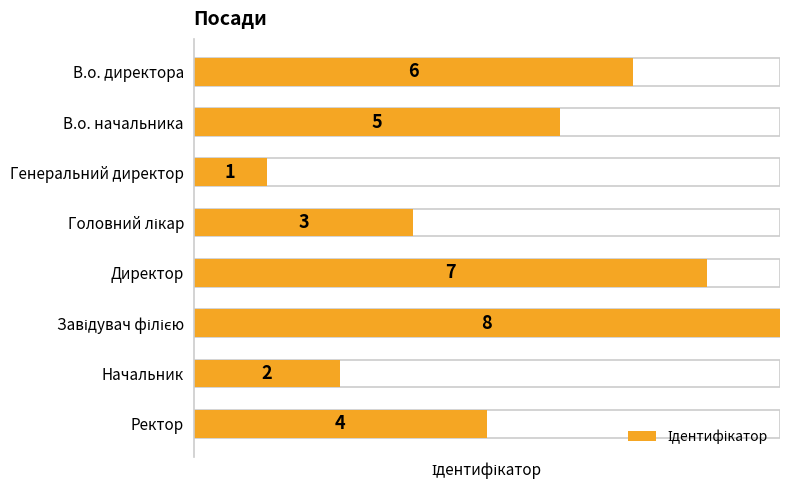

Does the chart contain stacked bars?

No